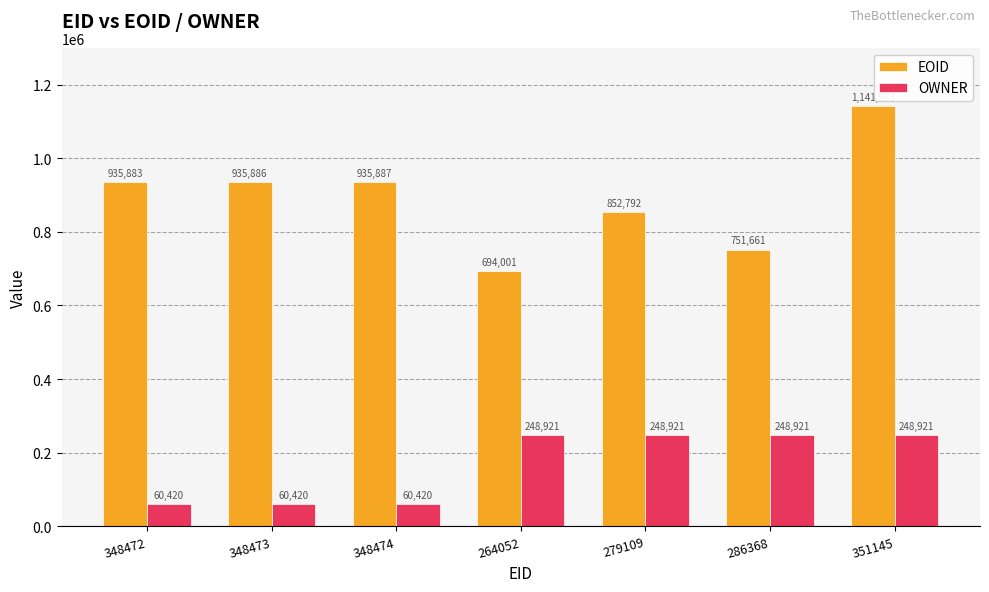

What is the lowest value of the OWNER series?

60420